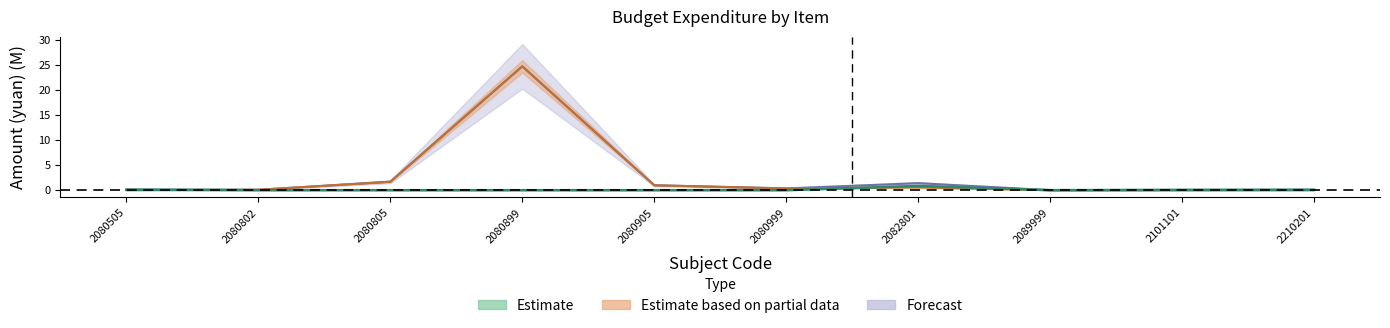

In Forecast, how many points are lower than both neighbors (excluding endpoints)?

3